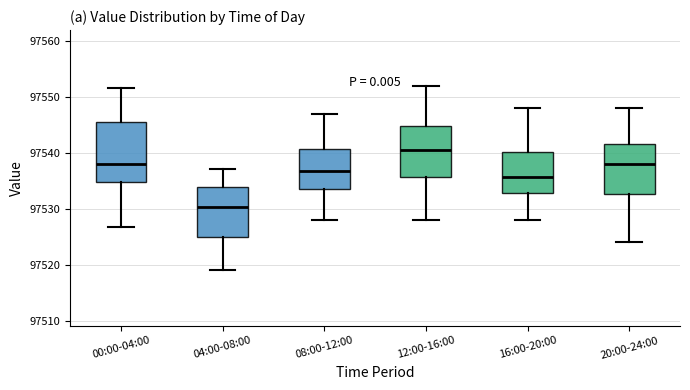

Where does the upper whisker of the box for 04:00-08:00 end on the y-axis? The values are not printed on the chart, so give them approximately, as read against the axis.

97537